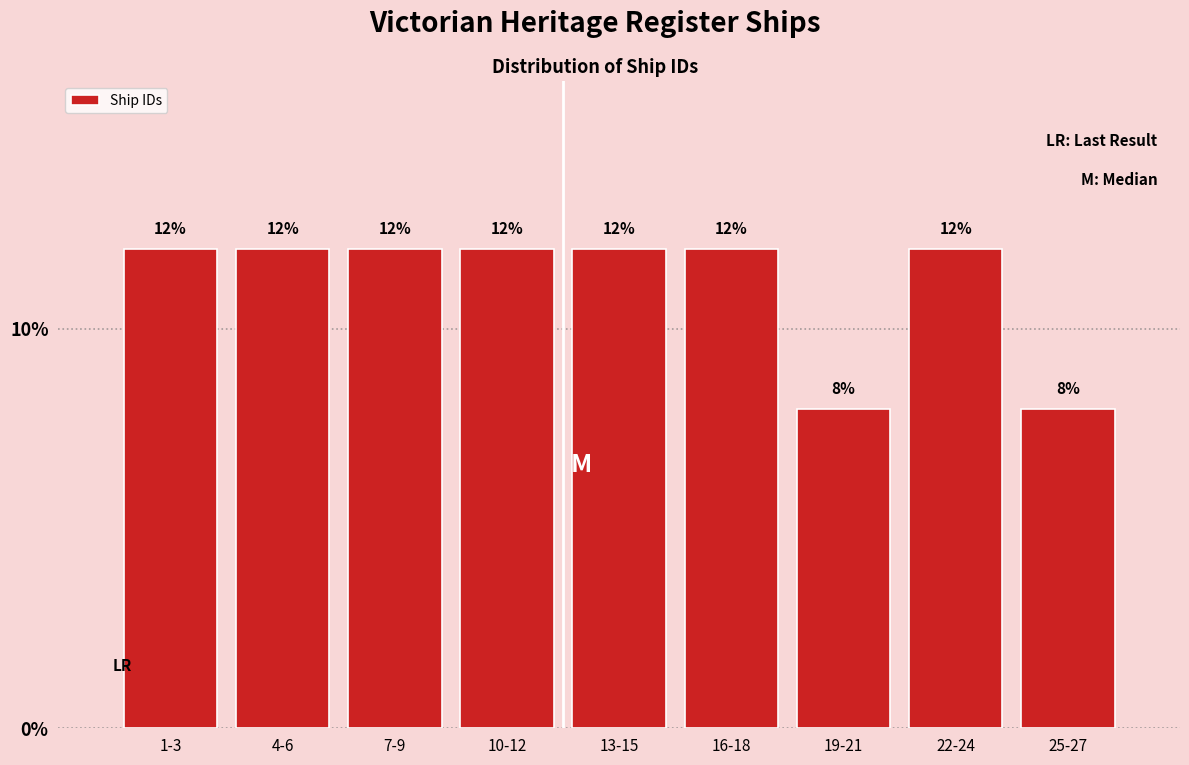

Reading right to left, extract all data points from this chart.

25-27=8	22-24=12	19-21=8	16-18=12	13-15=12	10-12=12	7-9=12	4-6=12	1-3=12